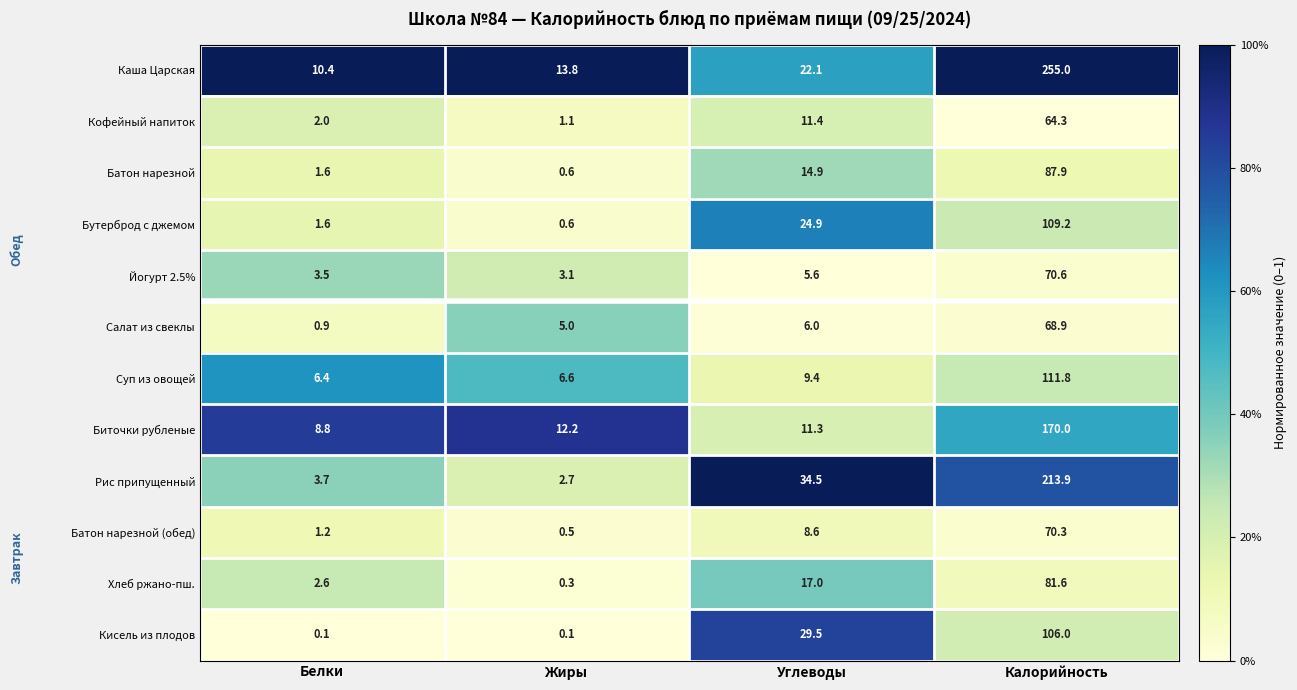

How many values in the Батон нарезной series exceed 14?

2